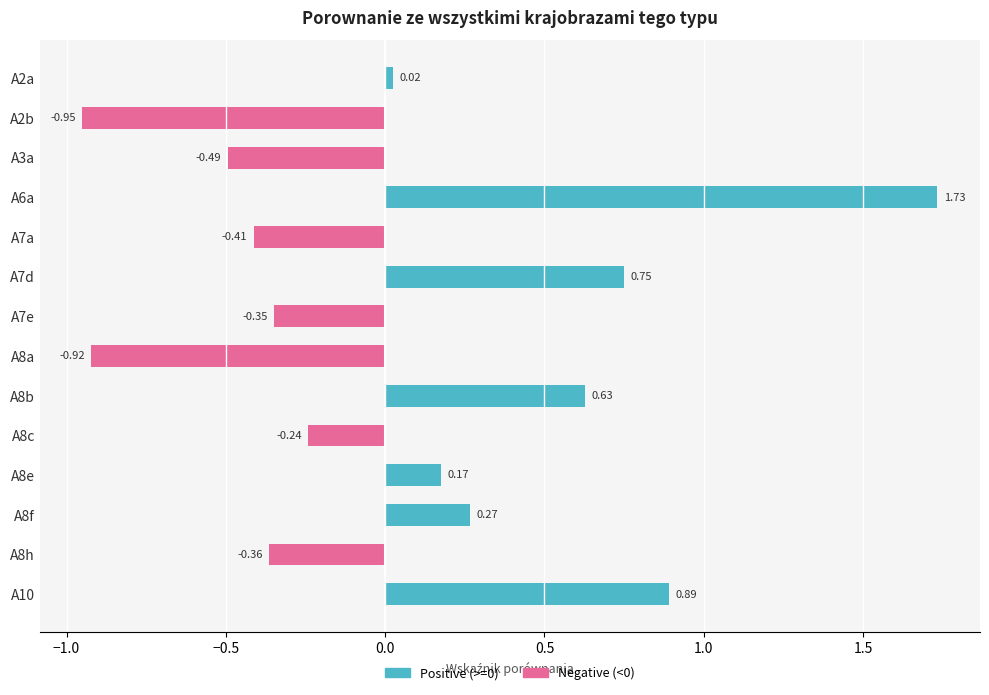

Between A3a and A8f, which is larger?

A8f